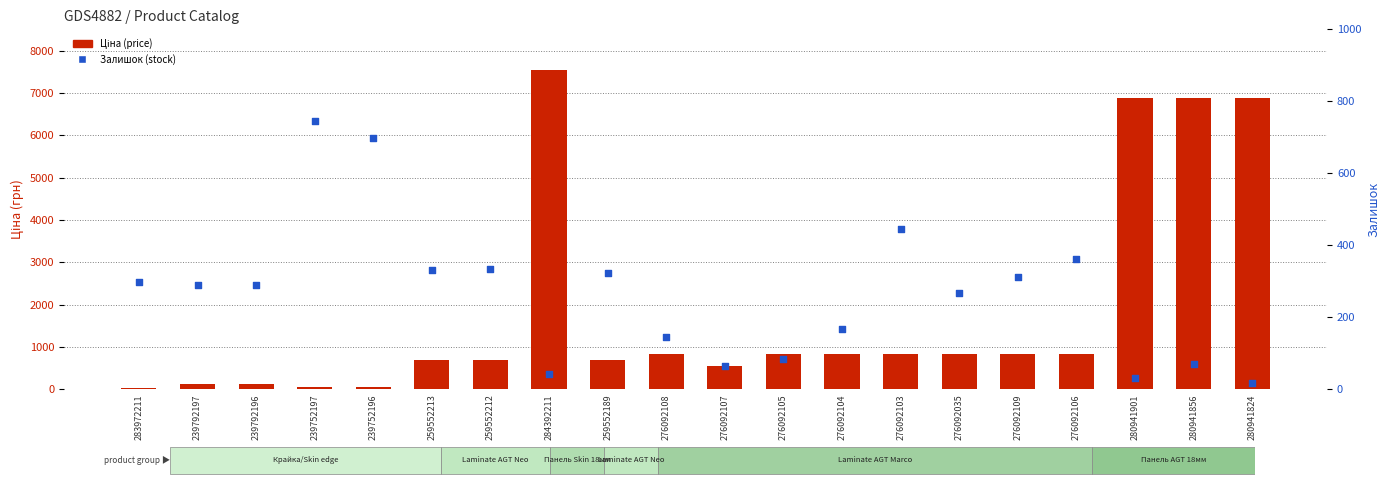

What are all the series names shown in the legend?

Ціна (price), Залишок (stock)